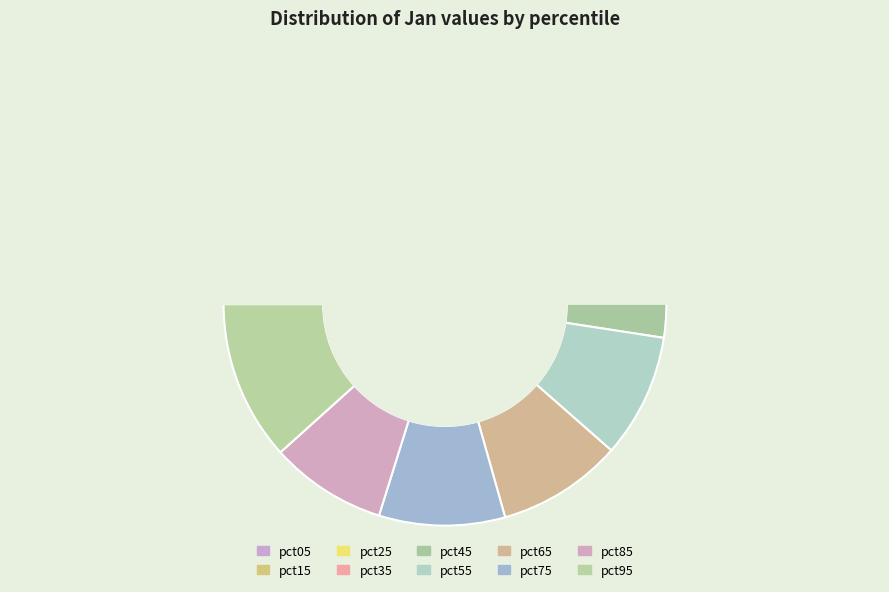

To the nearest percent, what is the average slice percentage?

10%